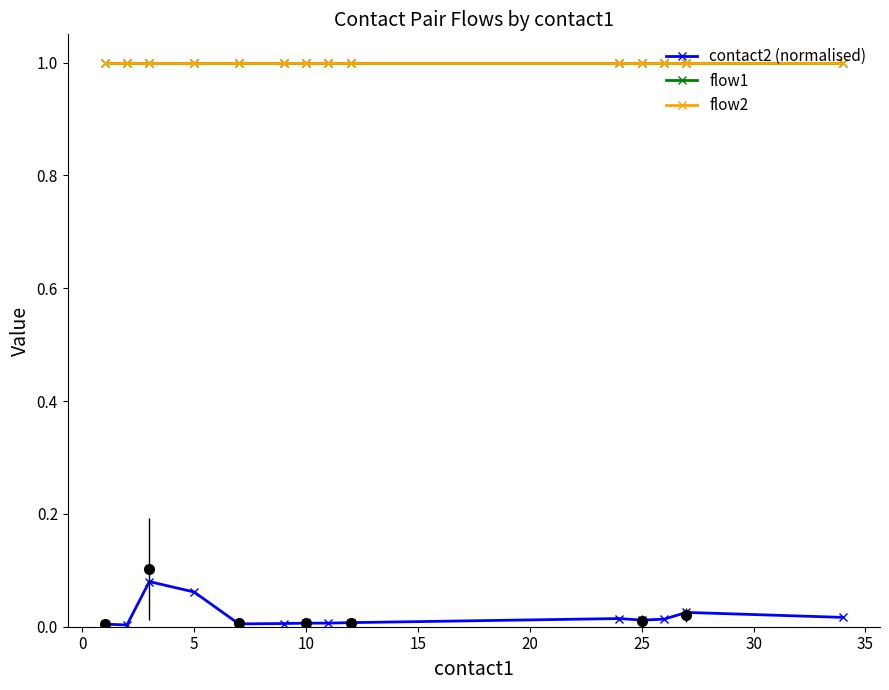

How many series are shown in this chart?

3